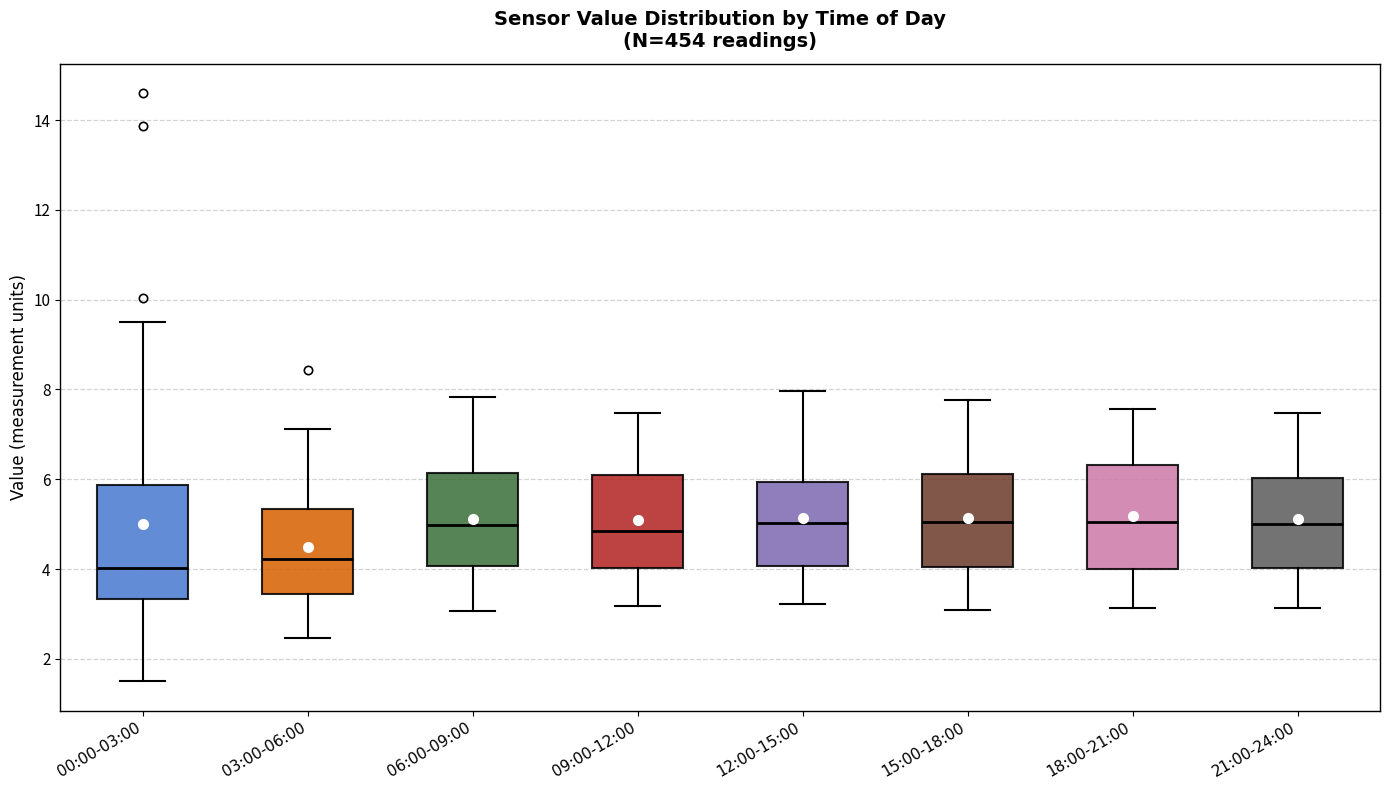

Which box has the lowest median line?

00:00-03:00